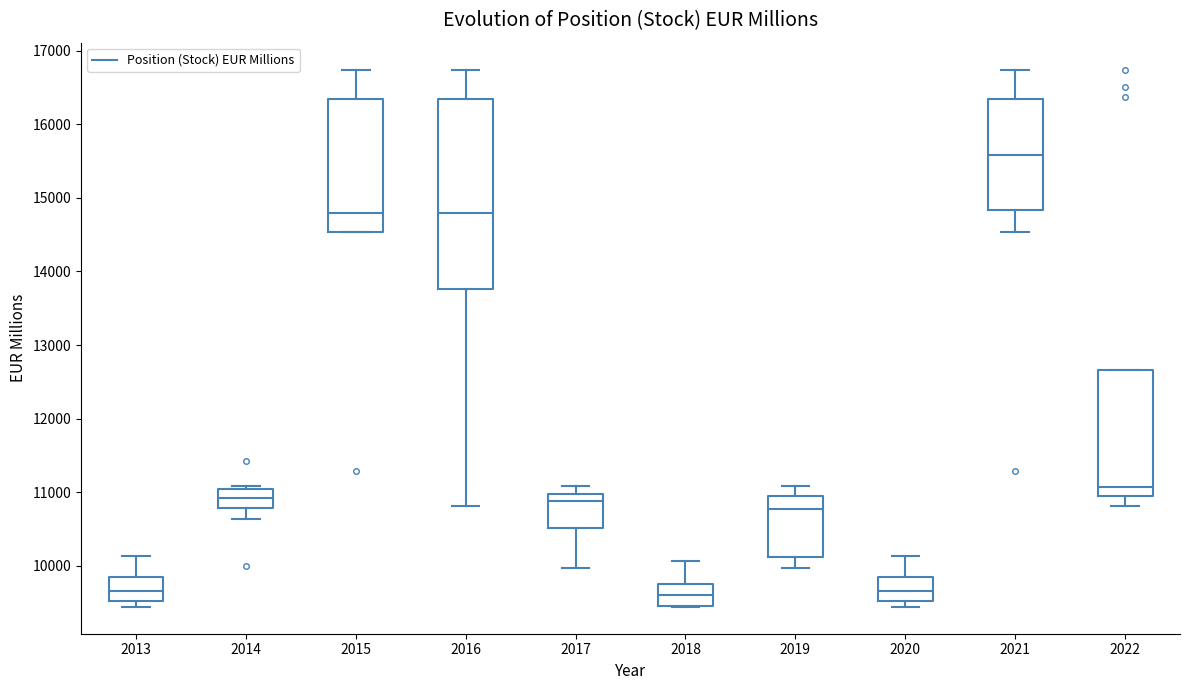

Reading left to right, transcribe this box plot: for each box, give where its median line is, the range the box spans, and where its two whiskers end, as read against the y-axis. The values are not printed on the chart, so give them approximately, as read against the axis.

2013: median 9700, box 9500 to 9900, whiskers 9400 to 10100
2014: median 10900, box 10800 to 11000, whiskers 10600 to 11100
2015: median 14800, box 14500 to 16300, whiskers 14500 to 16700
2016: median 14800, box 13800 to 16300, whiskers 10800 to 16700
2017: median 10900, box 10500 to 11000, whiskers 10000 to 11100
2018: median 9600, box 9500 to 9800, whiskers 9400 to 10100
2019: median 10800, box 10100 to 11000, whiskers 10000 to 11100
2020: median 9700, box 9500 to 9900, whiskers 9400 to 10100
2021: median 15600, box 14800 to 16300, whiskers 14500 to 16700
2022: median 11100, box 11000 to 12700, whiskers 10800 to 12700